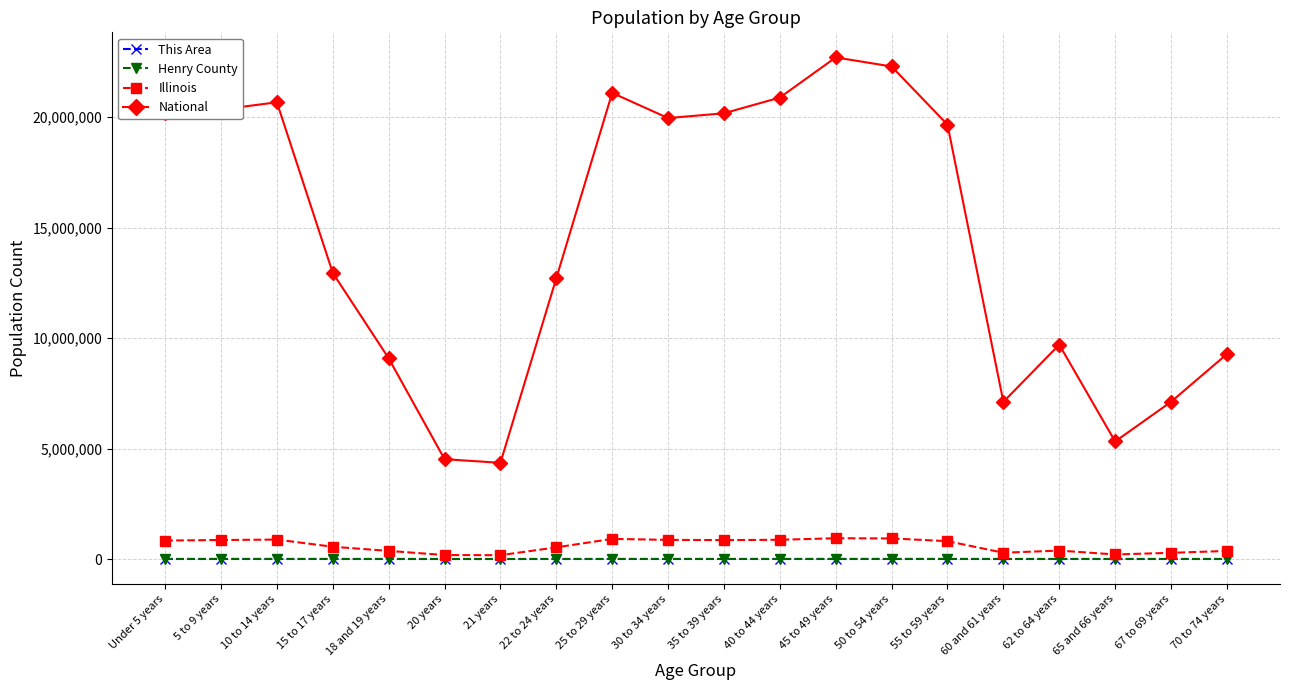

Count the number of data series in this chart.

4